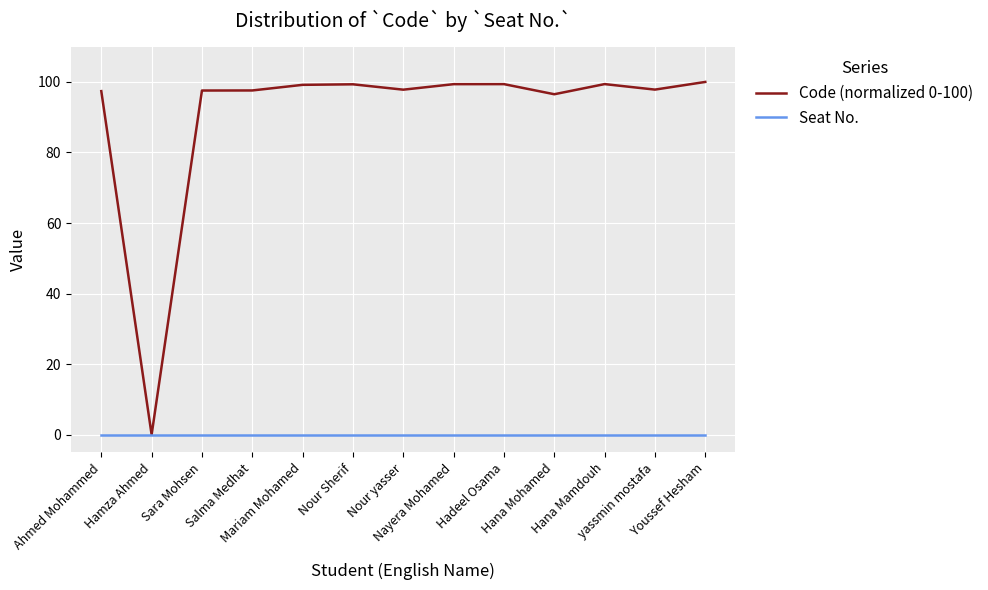

List the series in order of their peak value, lowest first.

Seat No., Code (normalized 0-100)